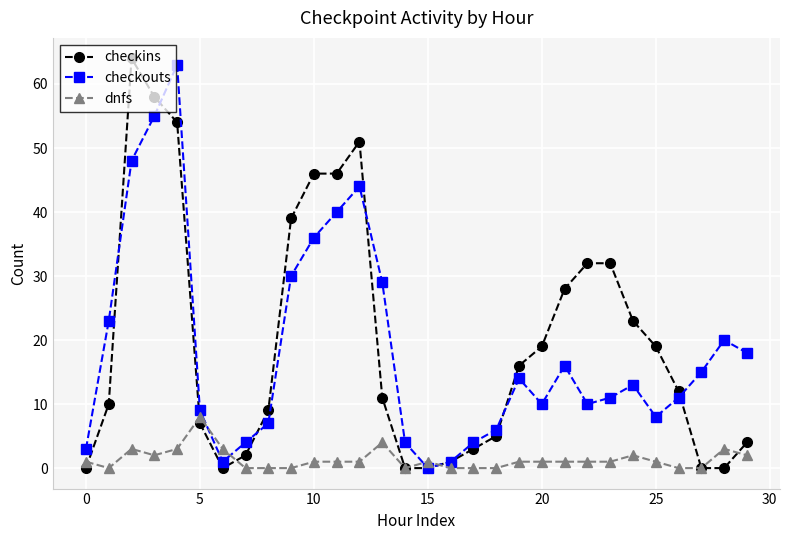

What is the average value of the checkouts series?

18